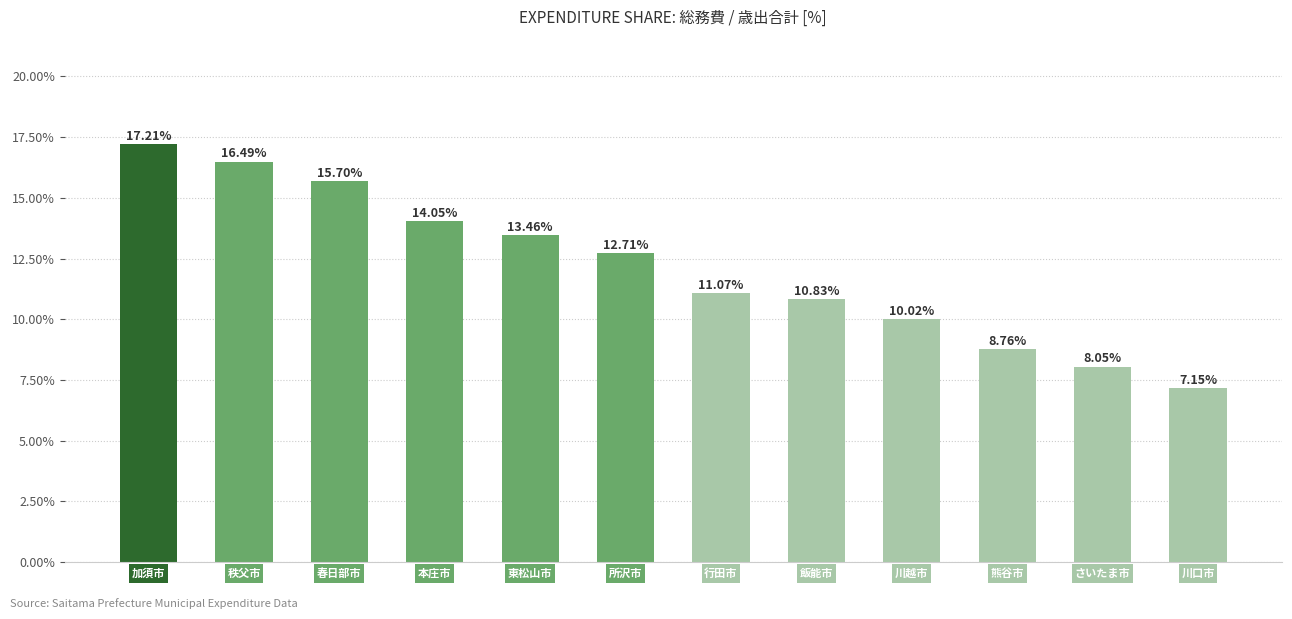

List the labels in order of value, largest first.

加須市, 秩父市, 春日部市, 本庄市, 東松山市, 所沢市, 行田市, 飯能市, 川越市, 熊谷市, さいたま市, 川口市